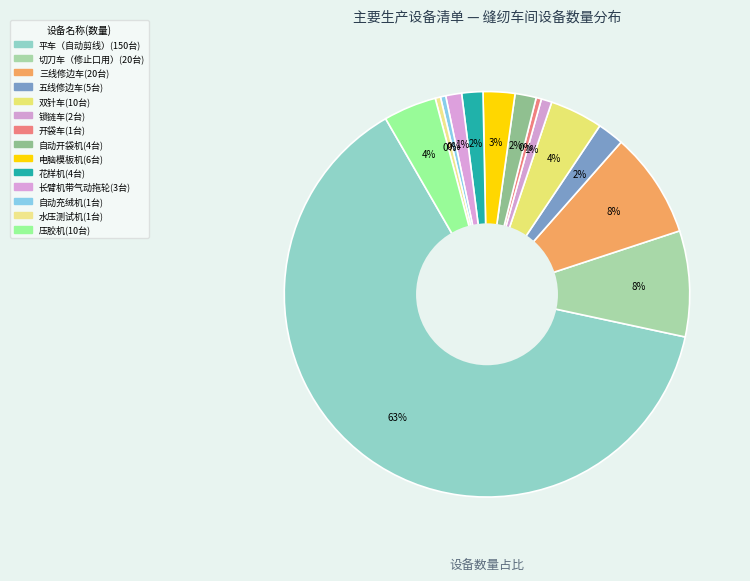

Count the number of slices in the pie.

14